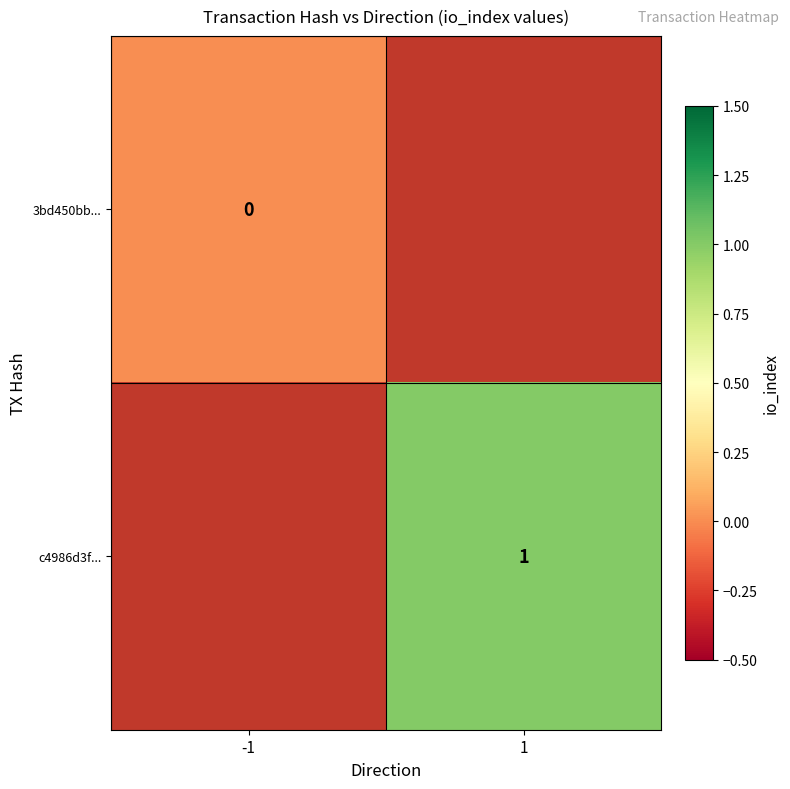

At which category does the chart reach its peak across all series?

1